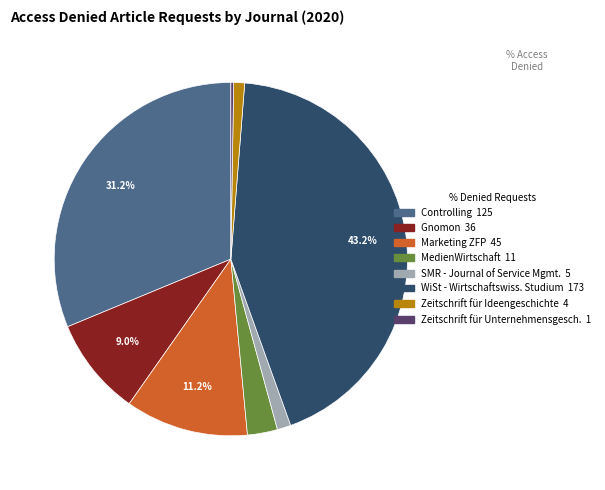

Is there any slice that represents more than half of the pie?

No